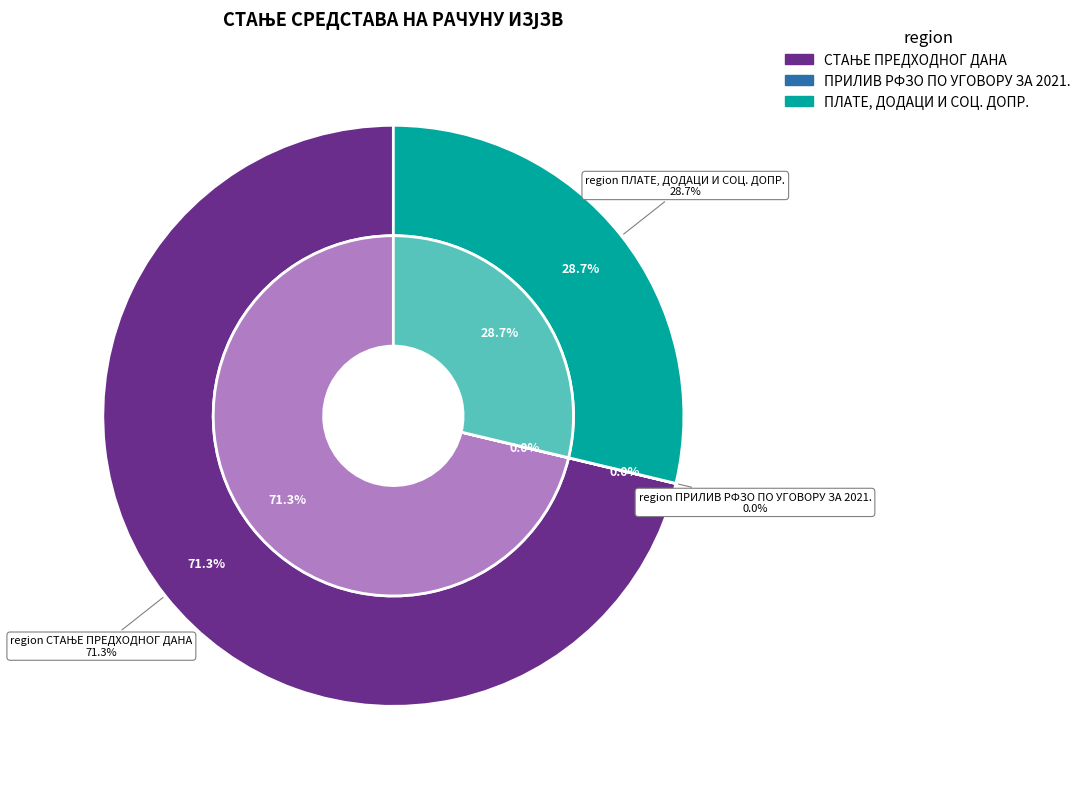

What percentage is NOT represented by ПРИЛИВ РФЗО ПО УГОВОРУ ЗА 2021.?

100.0%